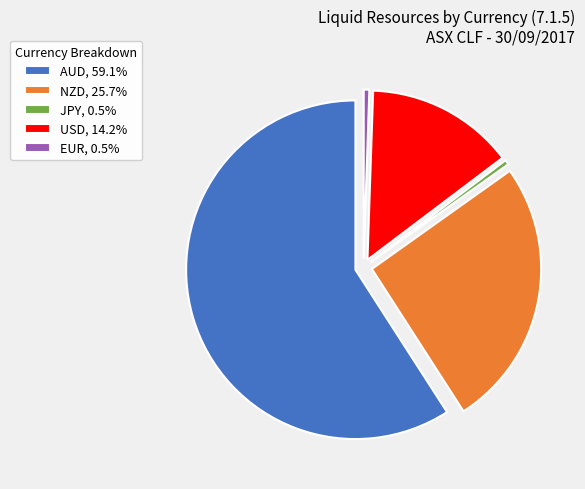

Is there any slice that represents more than half of the pie?

Yes